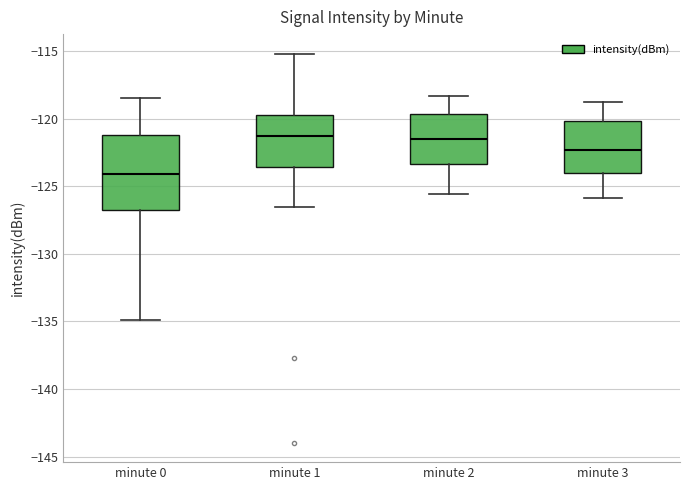

Where does the median line of the box for minute 1 sit on the y-axis? The values are not printed on the chart, so give them approximately, as read against the axis.

-121.5